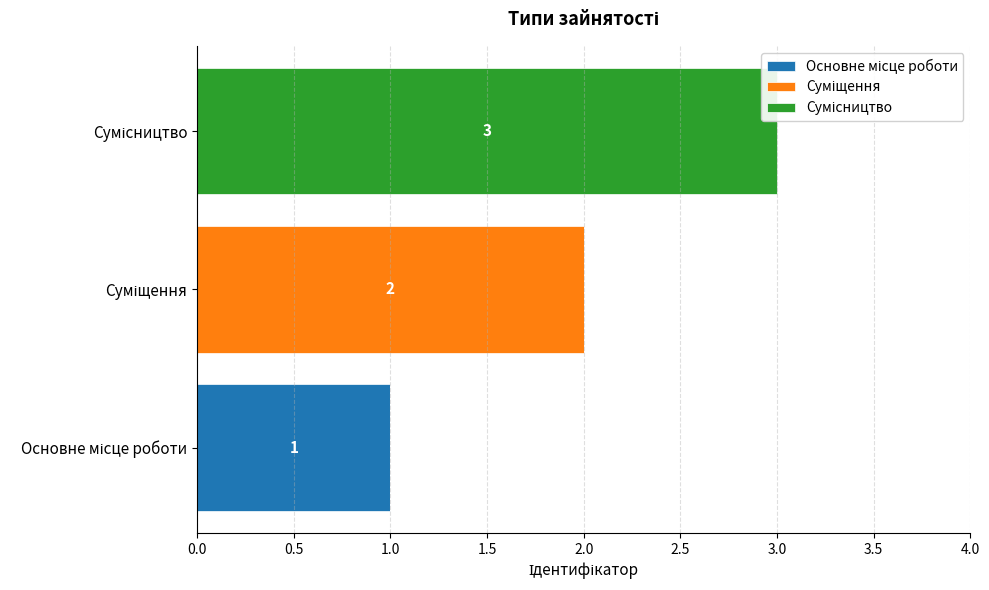

Count the number of data series in this chart.

3